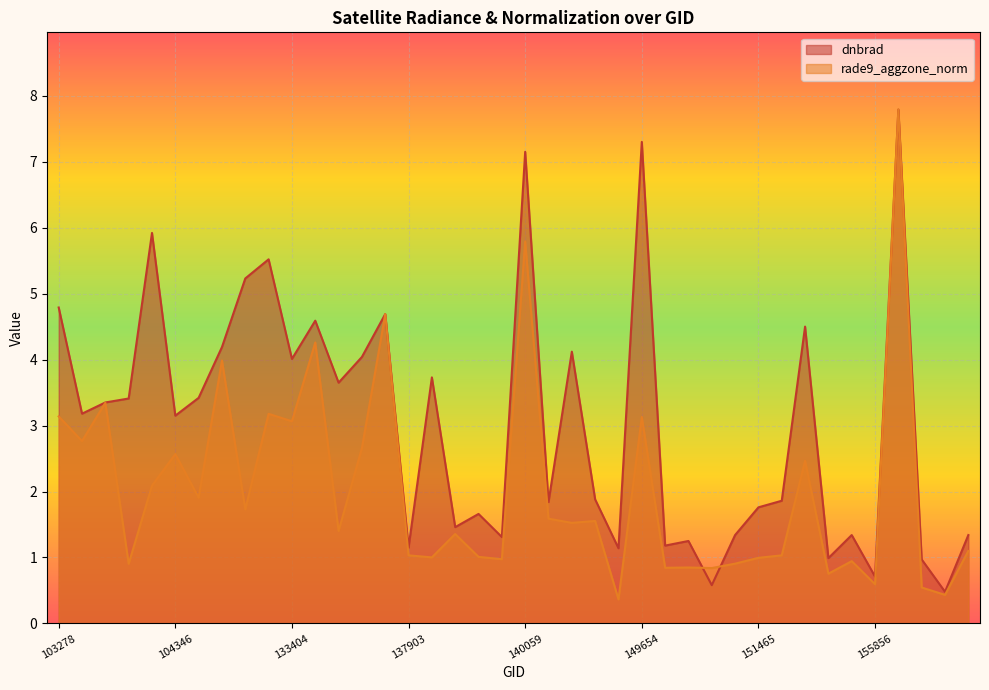

What is the spread (max minus min) of values at 155674?

0.4